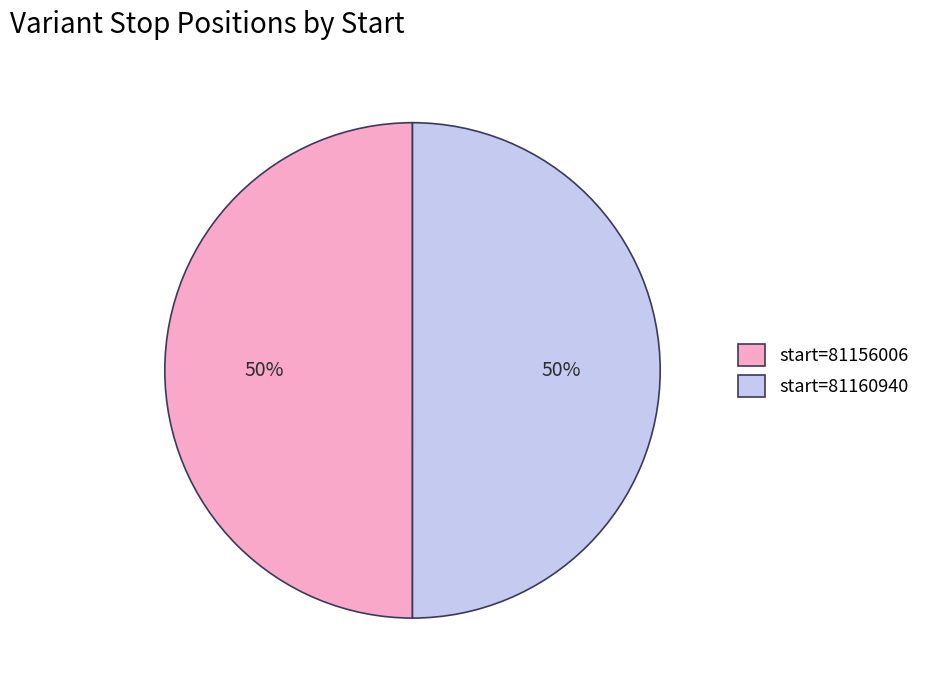

To the nearest percent, what is the combined percentage of start=81160940 and start=81156006?

100%